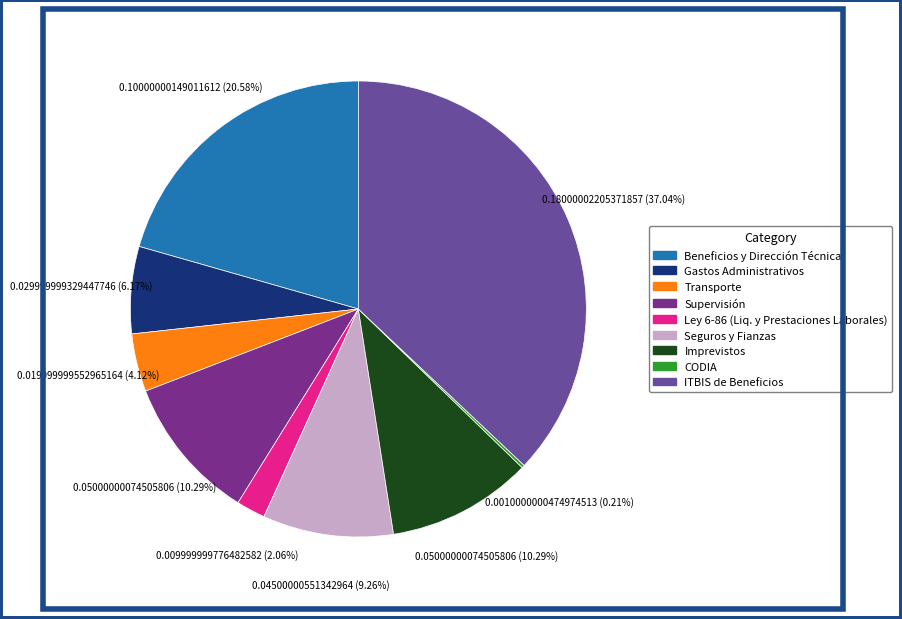

To the nearest percent, what is the combined percentage of Gastos Administrativos and Ley 6-86 (Liq. y Prestaciones Laborales)?

8%